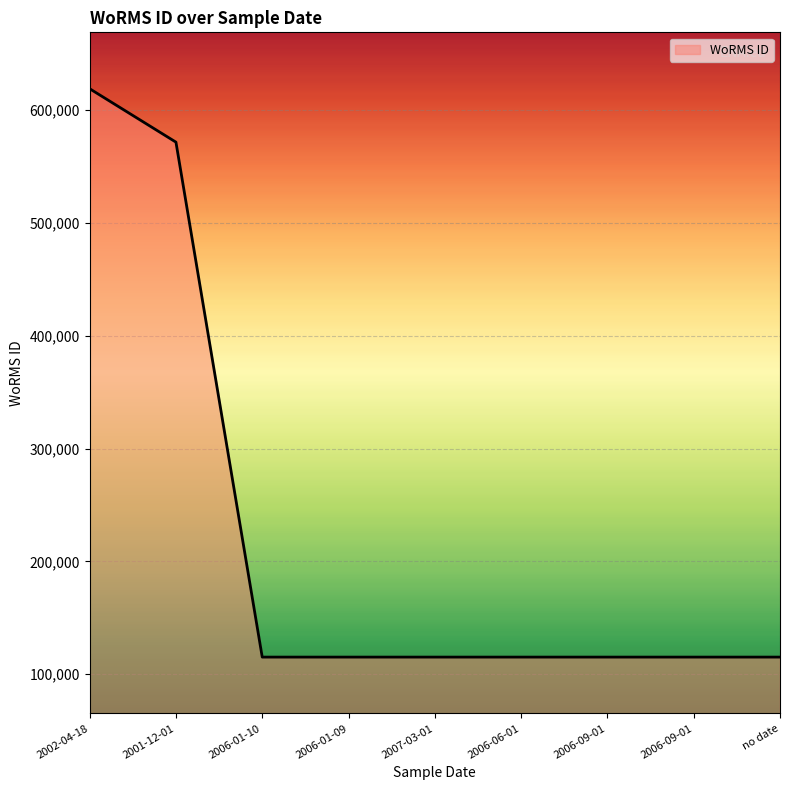

What is the sum of all values?

1996312